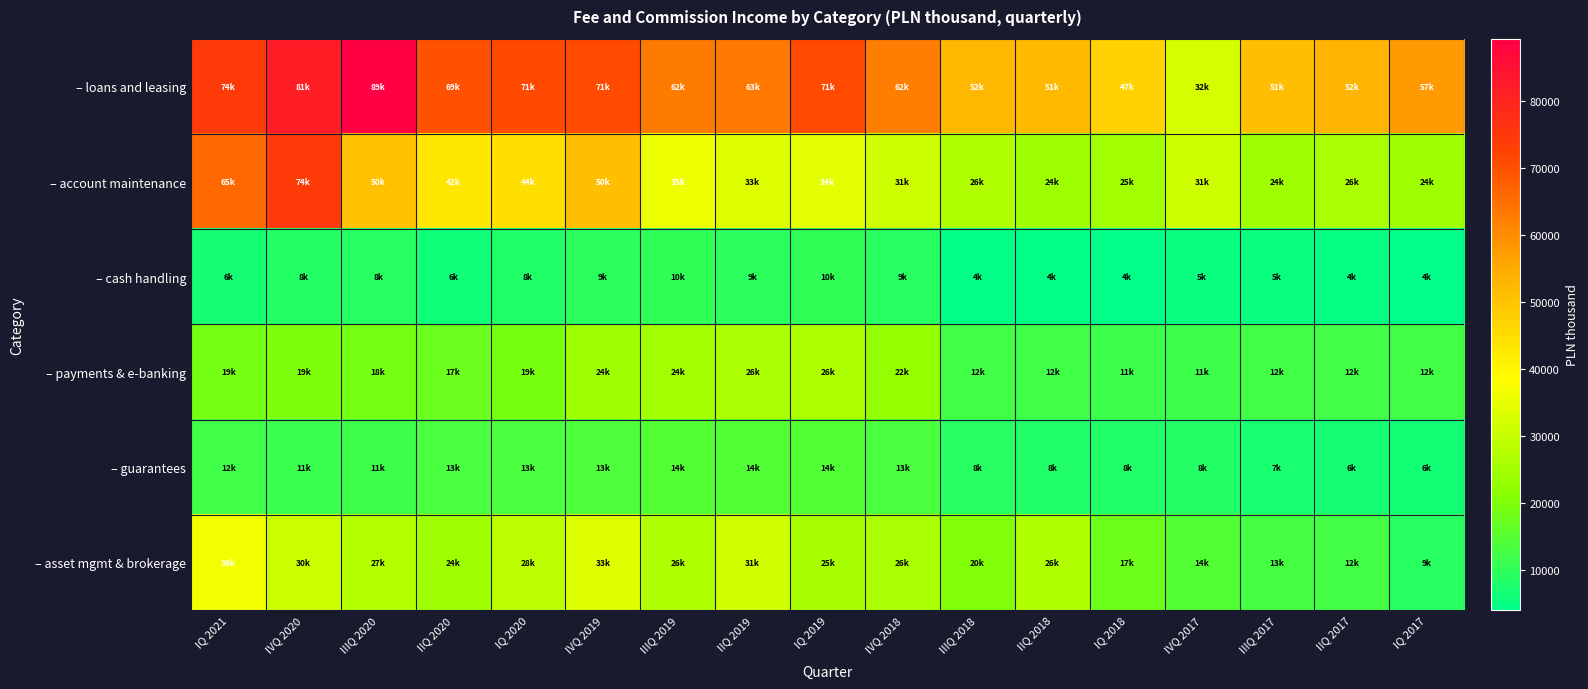

What is the smallest value displayed?

4072